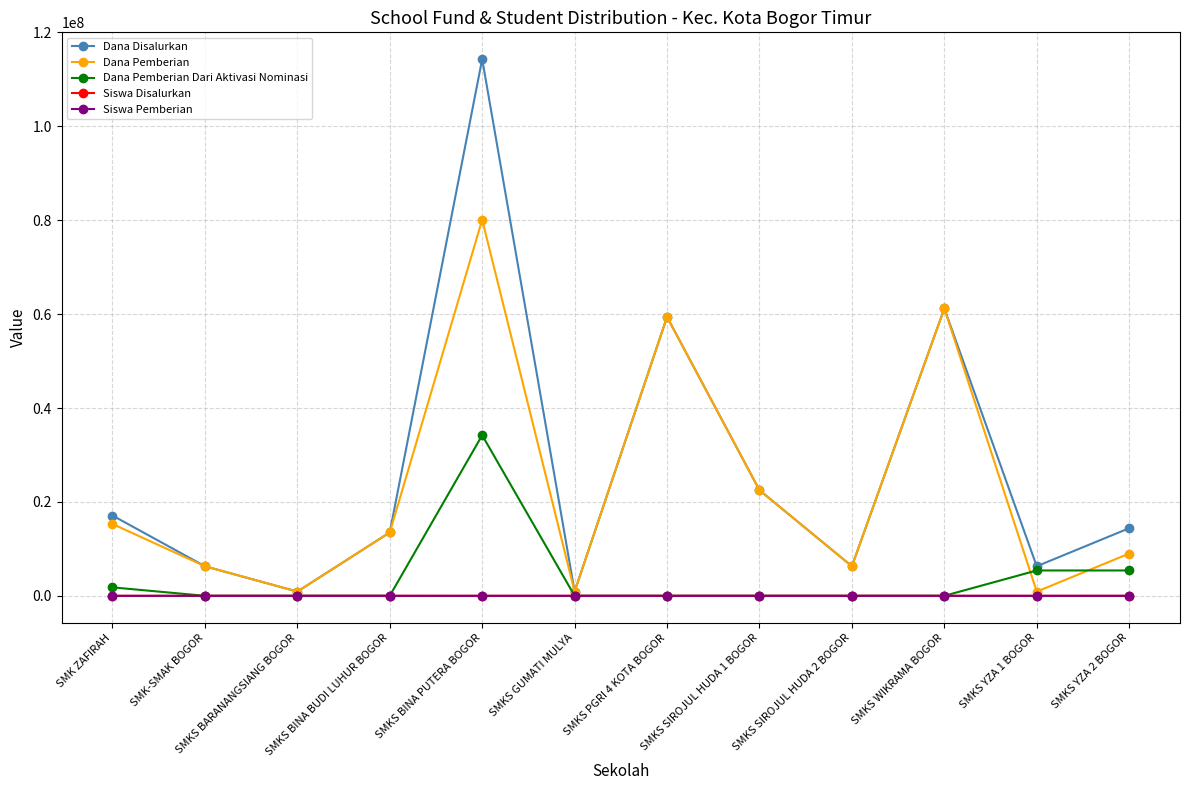

Which series has the largest range (max minus min)?

Dana Disalurkan